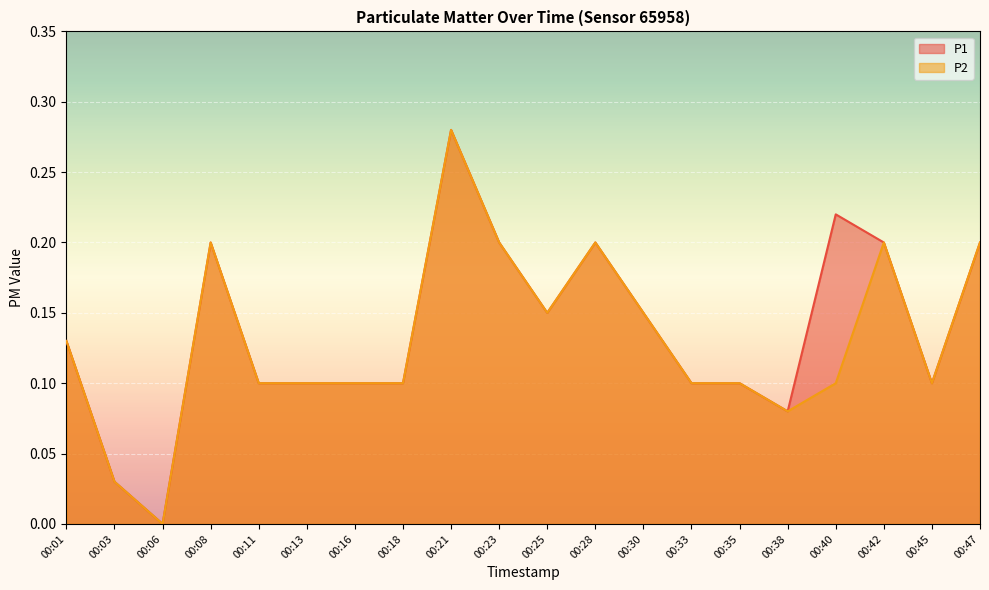

How many values in the P2 series exceed 0?

19